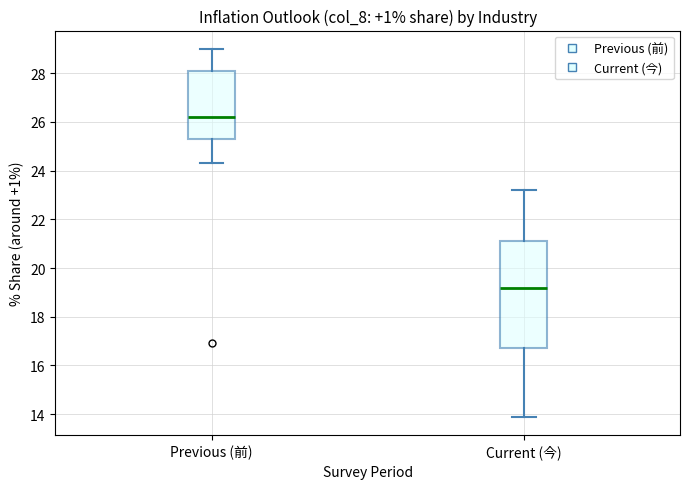

Where is the lower edge of the box for Previous (前) on the y-axis? The values are not printed on the chart, so give them approximately, as read against the axis.

25.4